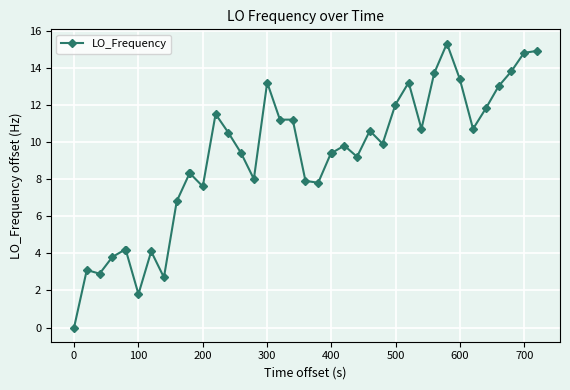

What is the difference between the maximum and minimum values?

15.3